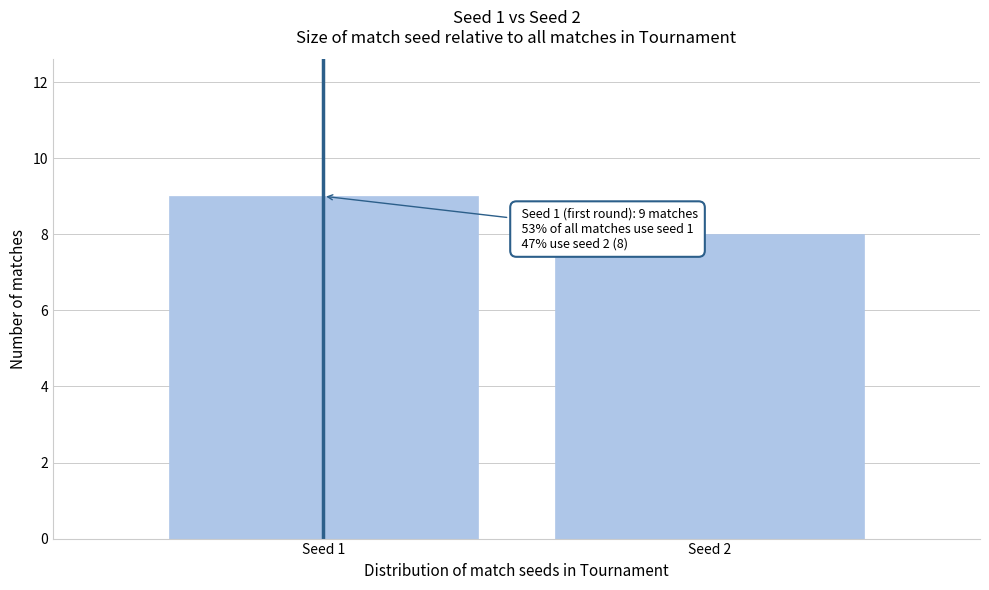

Reading left to right, list all the values displayed in this chart.

Seed 1=9	Seed 2=8